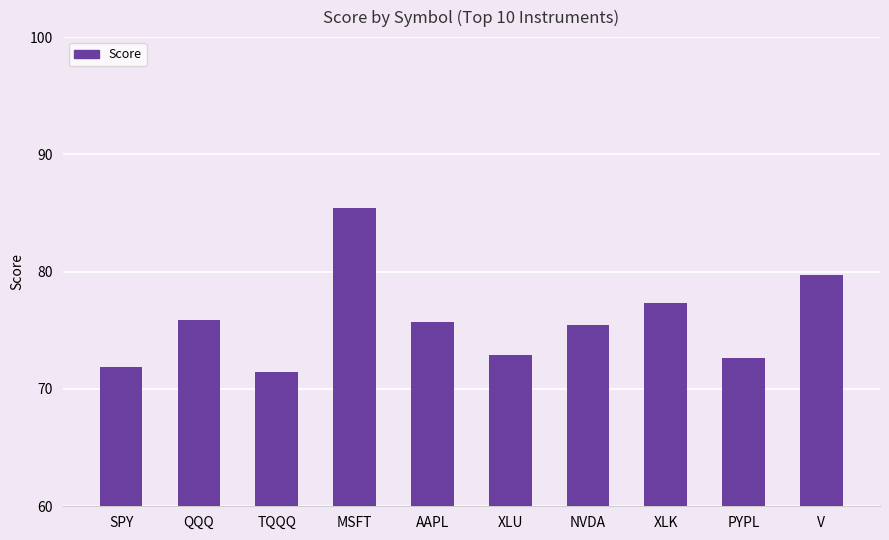

Count the number of data series in this chart.

1